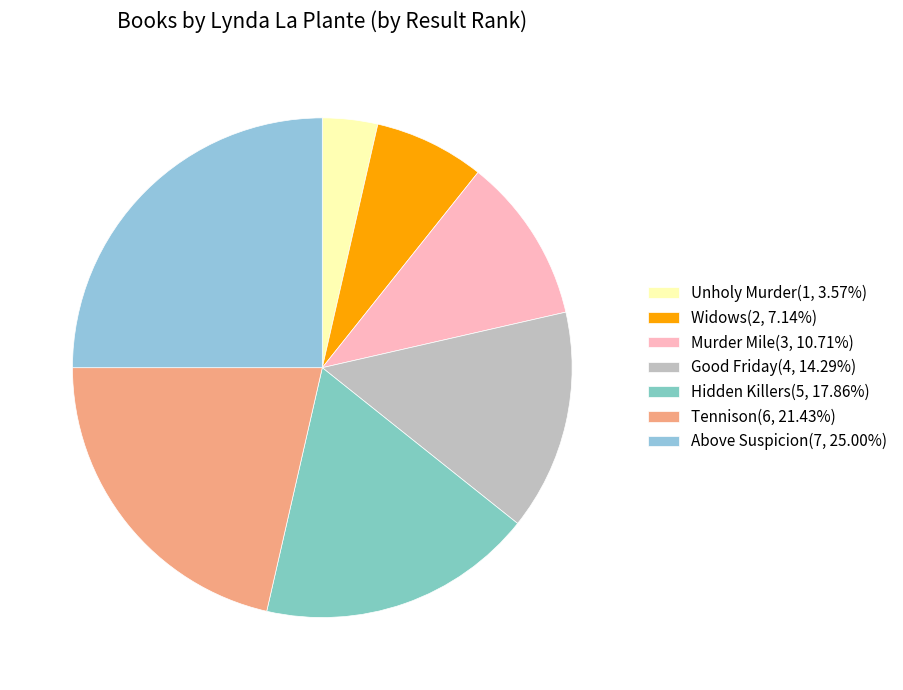

Is there any slice that represents more than half of the pie?

No